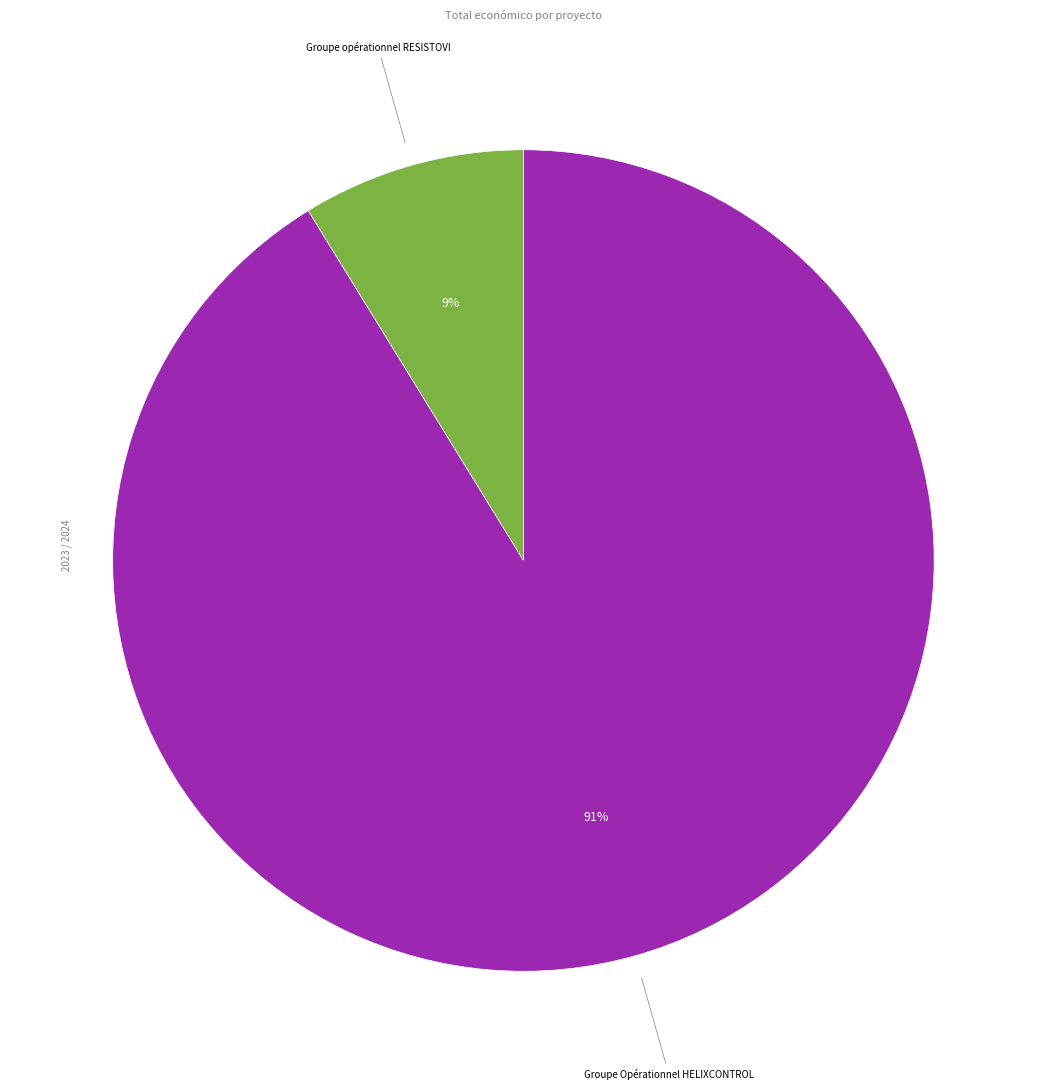

Does any single category account for the majority?

Yes